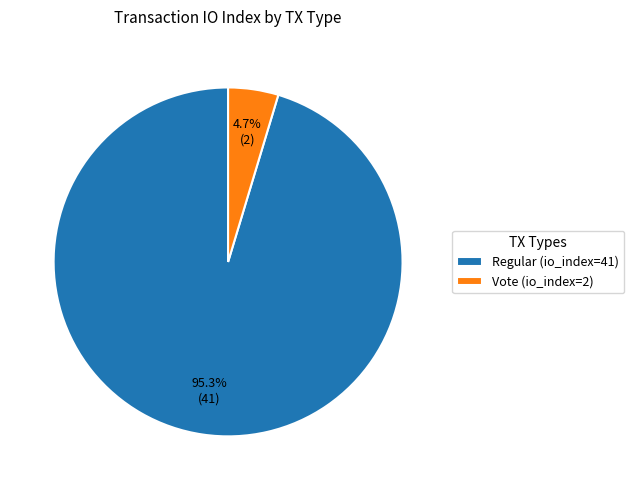

What is the smallest slice in the pie chart?

Vote (io_index=2)